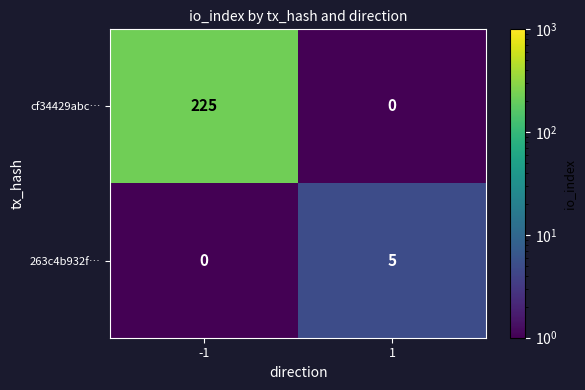

Count the number of data series in this chart.

2